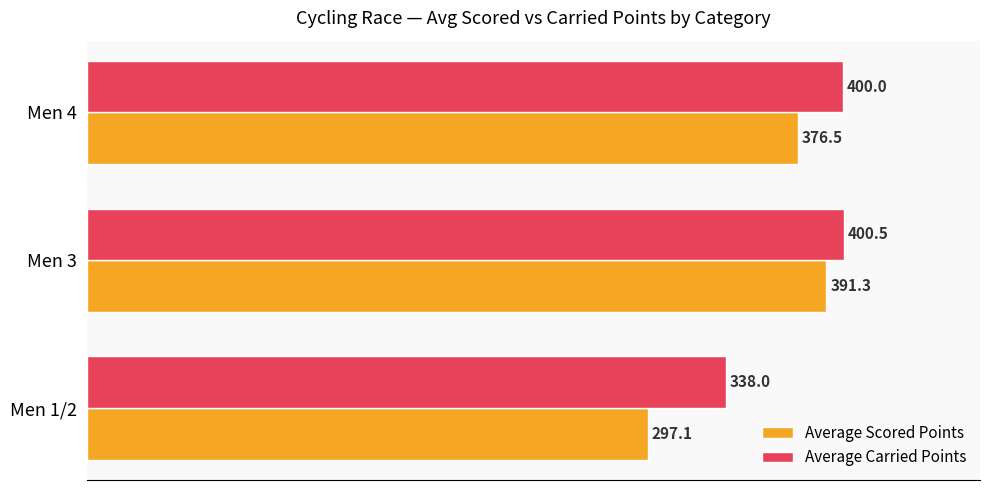

The Average Scored Points series shows 469.5 at Men 1/2. True or false?

False